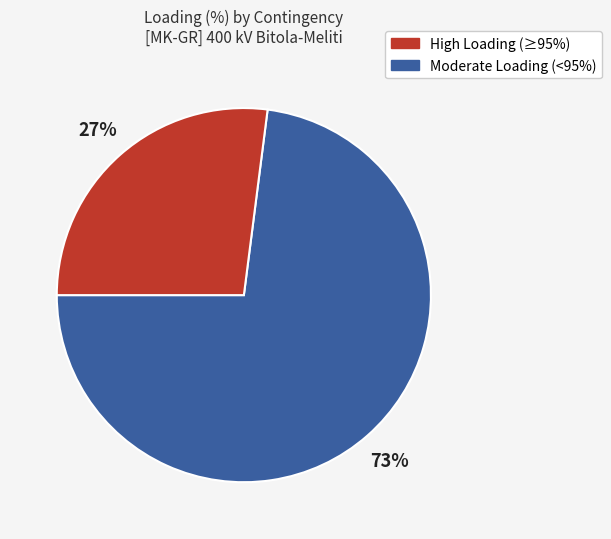

Does any single category account for the majority?

Yes